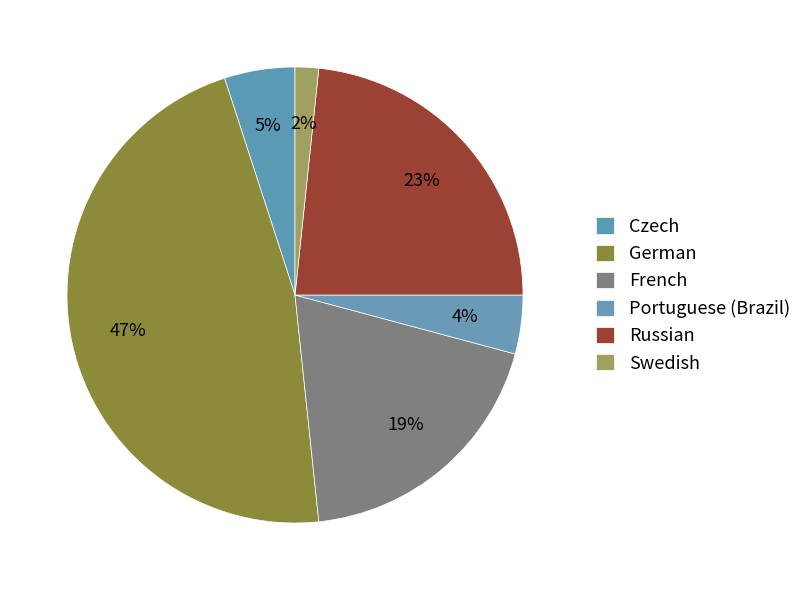

Count the number of slices in the pie.

6